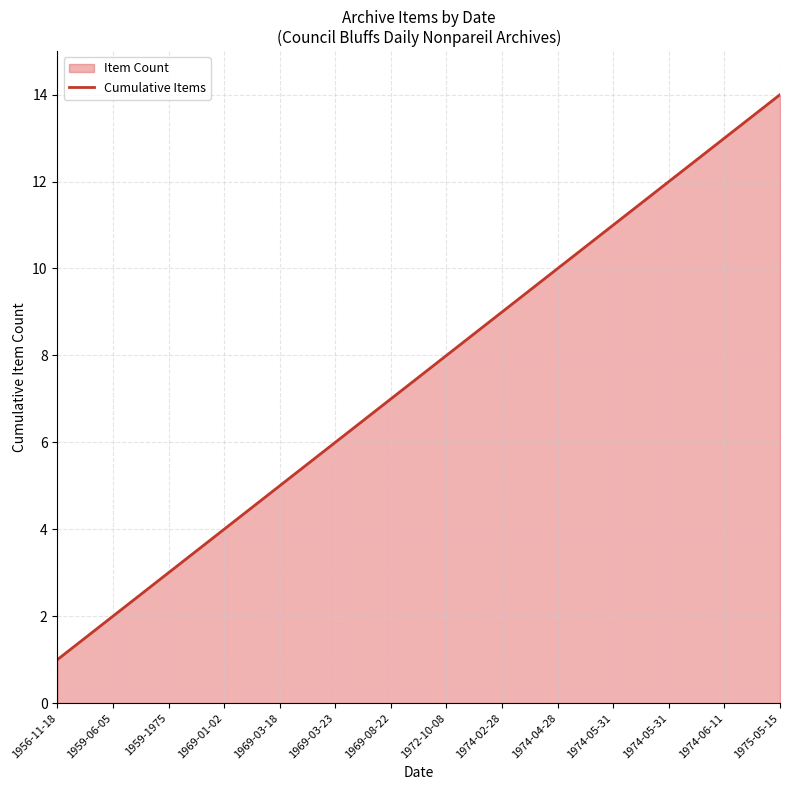

At which category does the chart reach its peak across all series?

1975-05-15